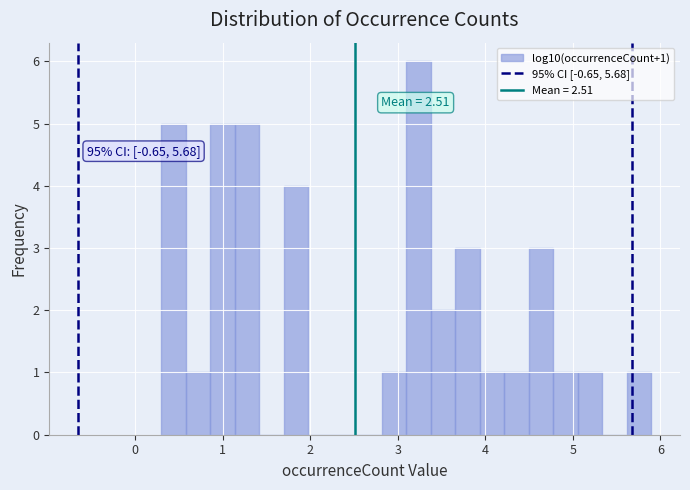

Around what value on the x-axis is the tallest bar? Give the approximate position of its centre, as read against the axis.

3.2